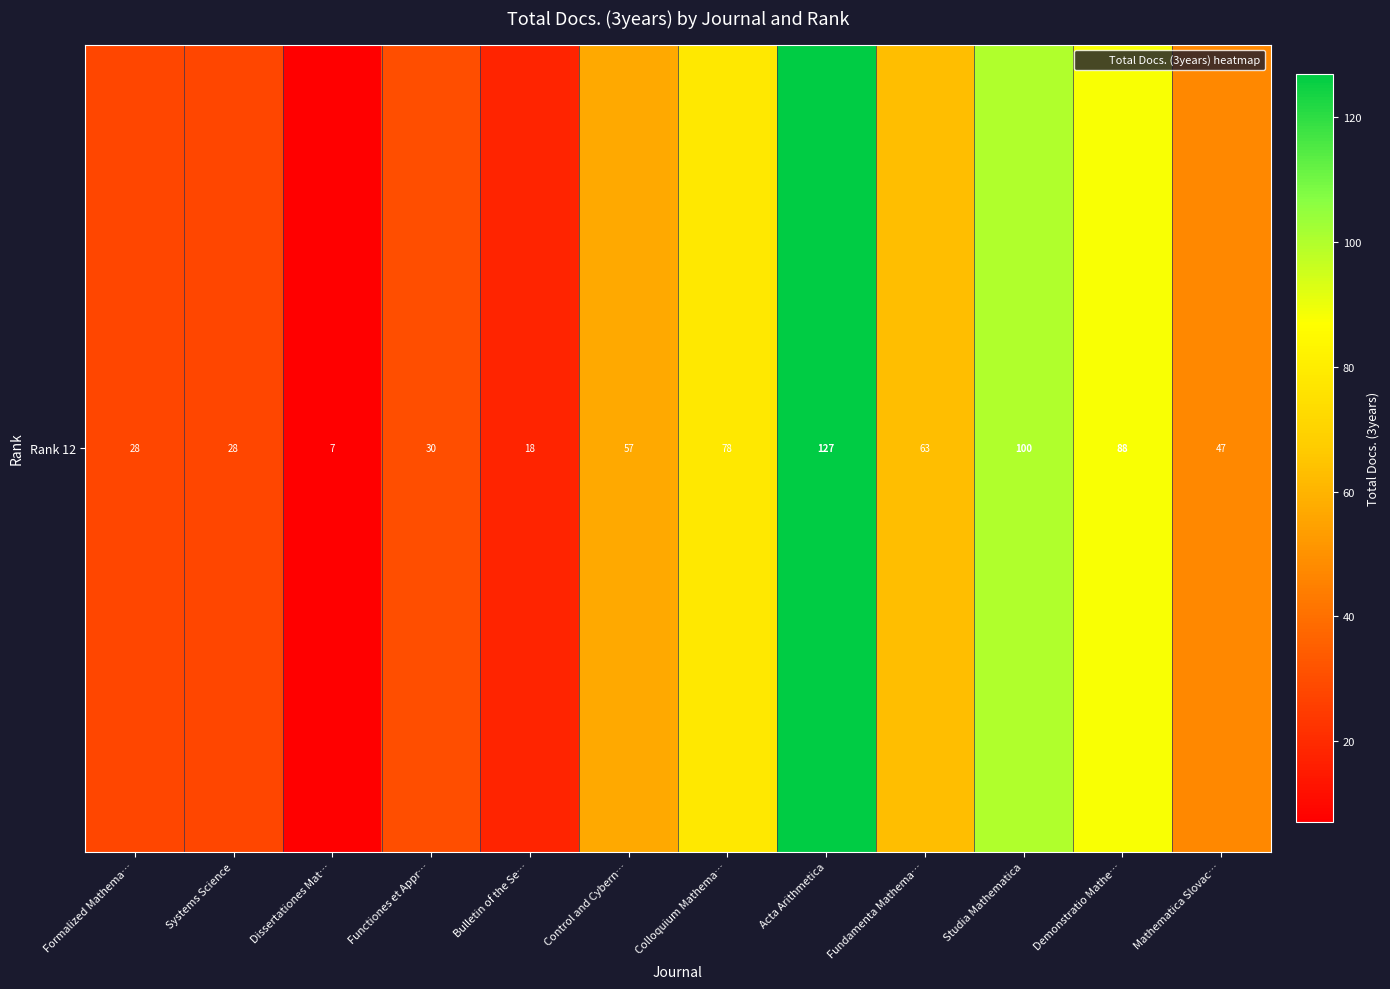

What is the minimum value shown in the chart?

7